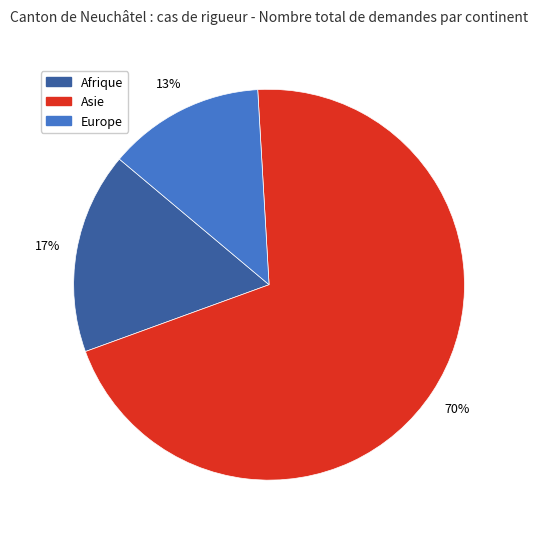

Is Europe the majority of the pie?

No